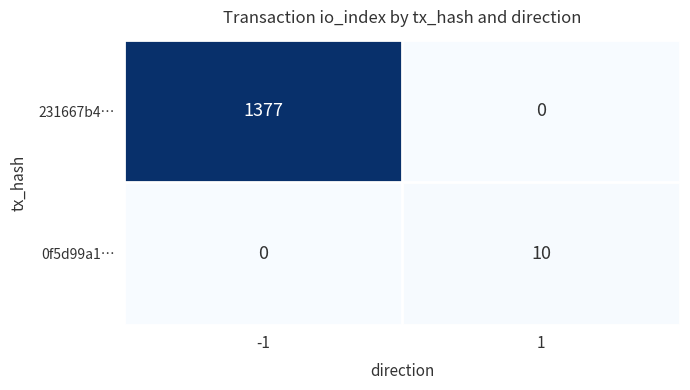

Reading right to left, what are all the values shown in this chart?

231667b4…: 1=0	-1=1377
0f5d99a1…: 1=10	-1=0